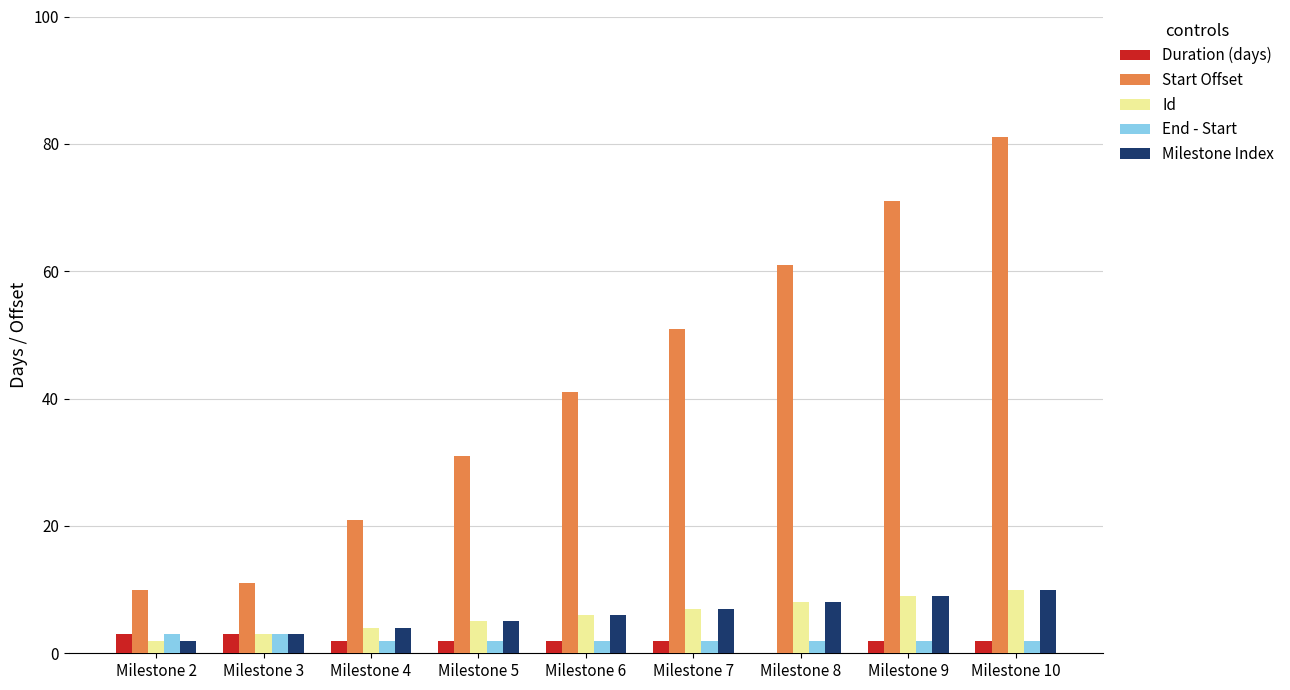

What is the sum of all Duration (days) values?

18